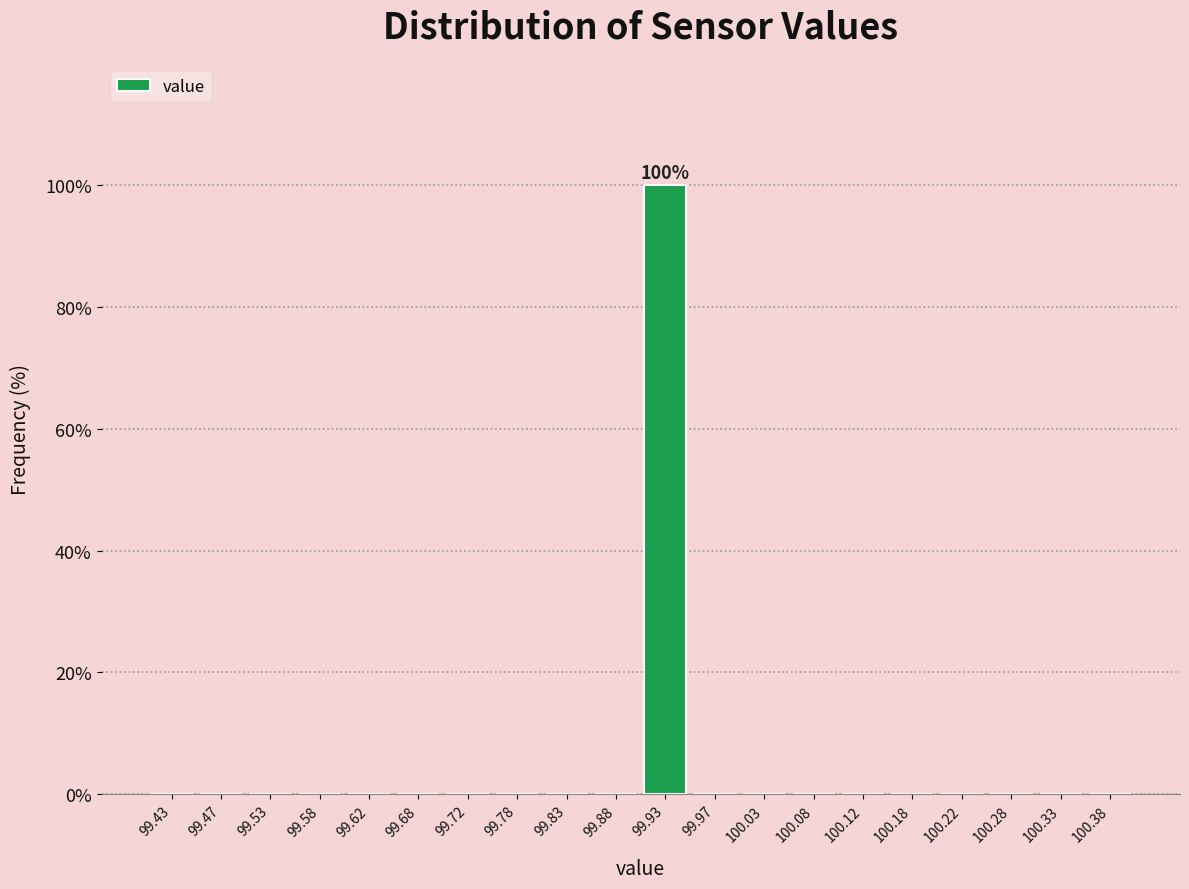

Over which range of the x-axis is the bar tallest?

99.90 to 99.95